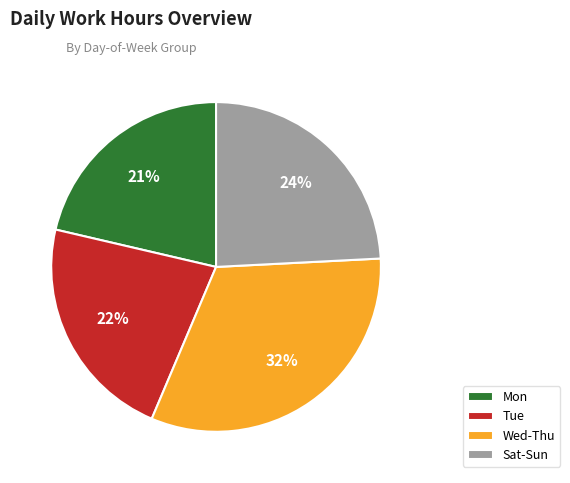

Is Mon the majority of the pie?

No